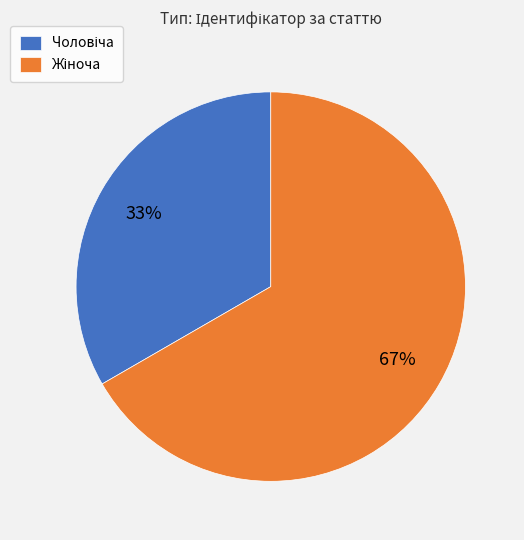

To the nearest percent, what is the average slice percentage?

50%